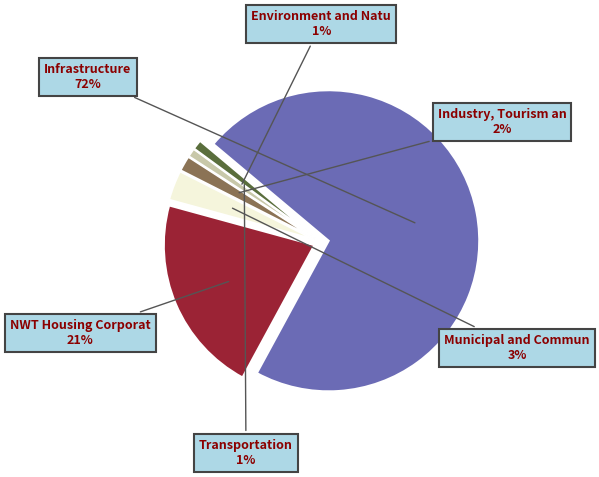

To the nearest percent, what is the average slice percentage?

17%